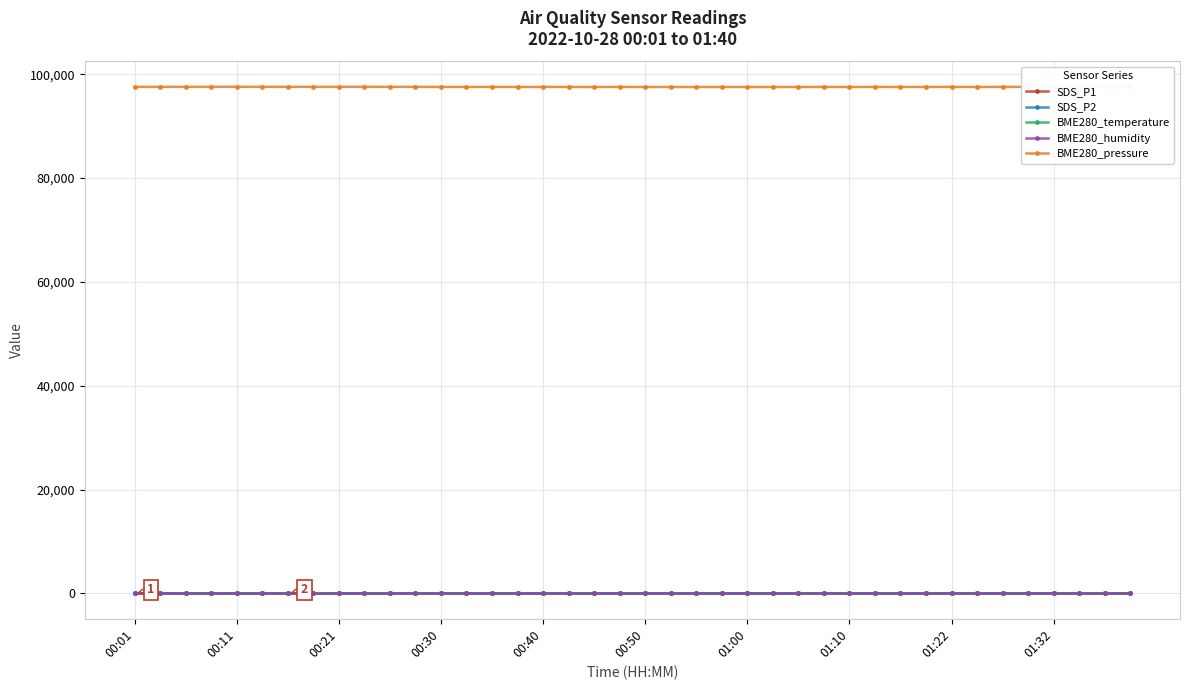

True or false: SDS_P1 has more than 0 points higher than both neighbors.

True